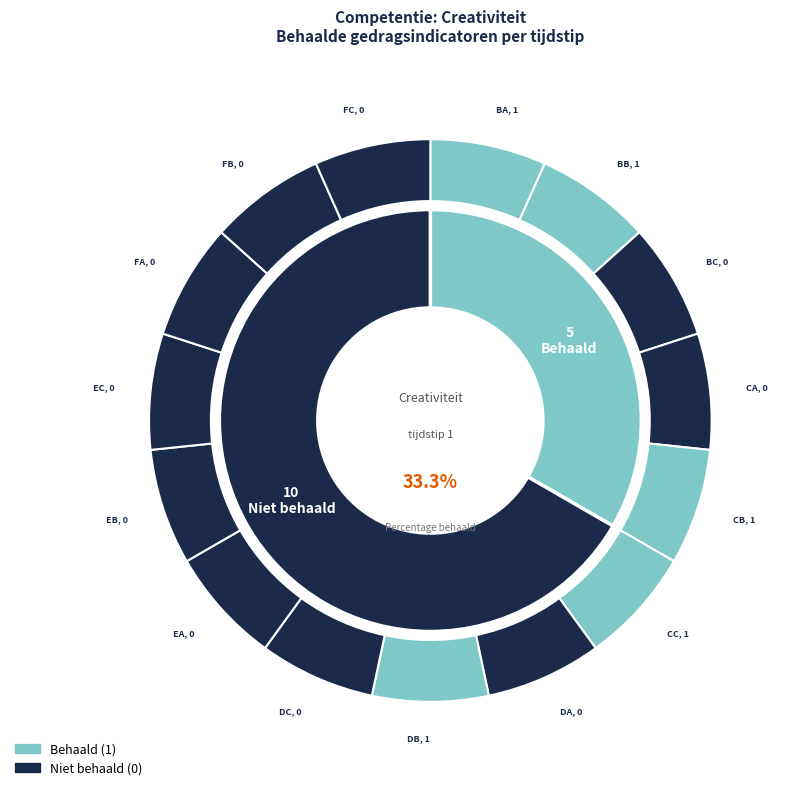

How many segments does this pie chart have?

15